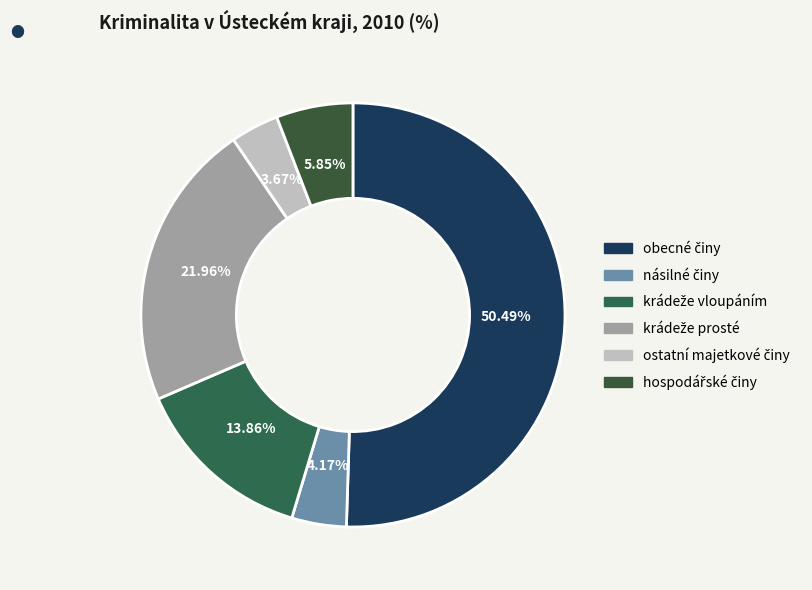

The ostatní majetkové činy slice represents 4% of the pie. True or false?

True